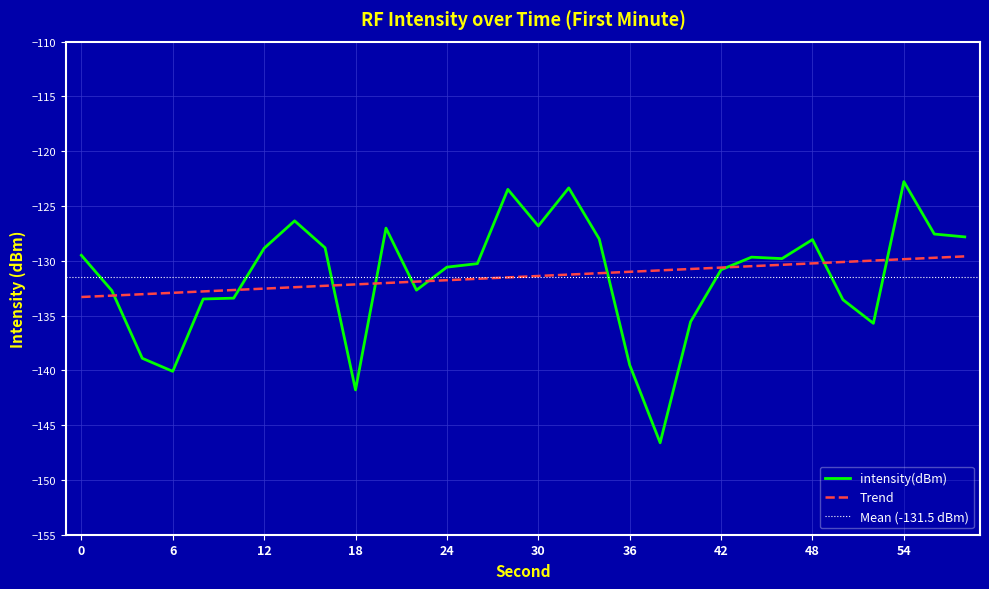

What is the sum of the values at 12 and 48?

-256.9